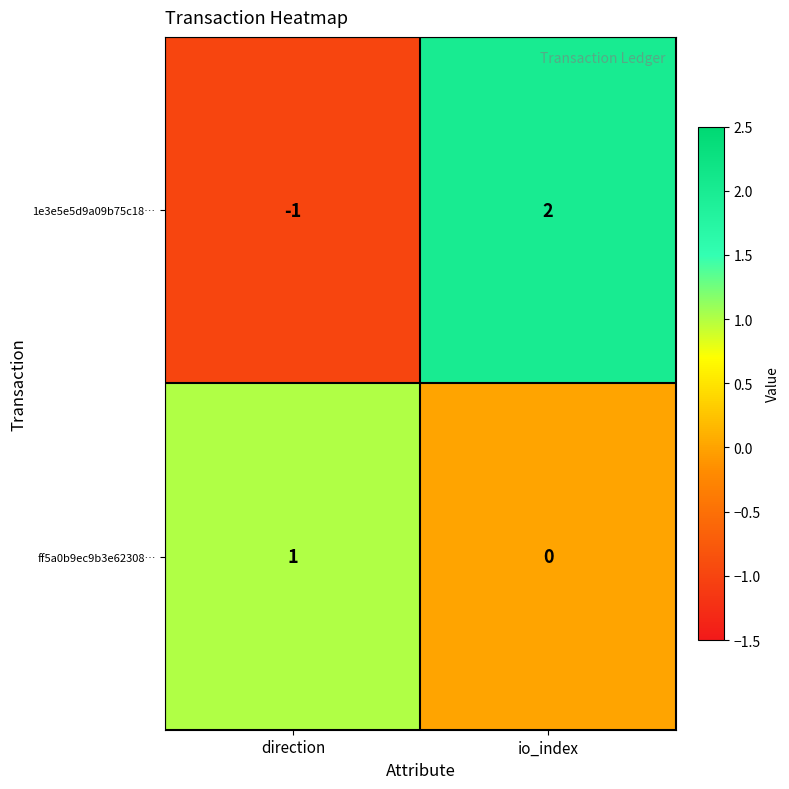

How many negative values does the 1e3e5e5d9a09b75c18… series have?

1